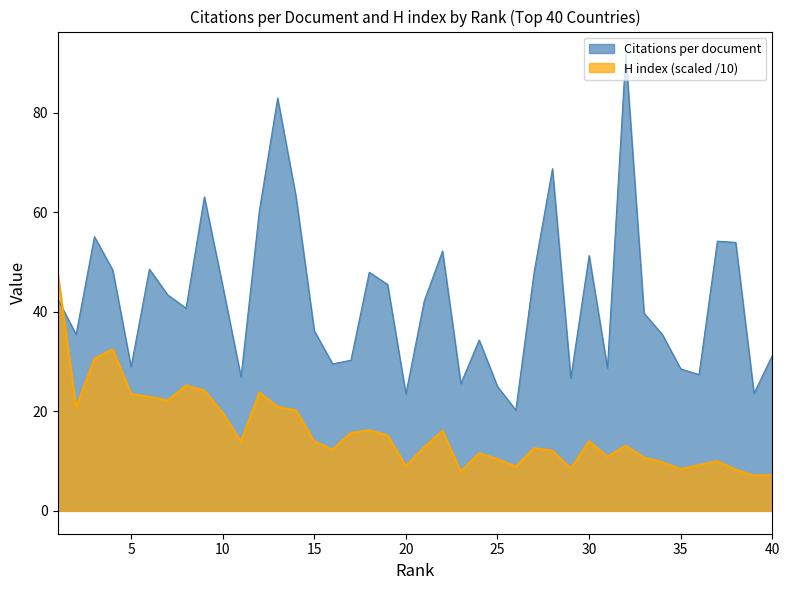

Which category has the highest value across all series?

32